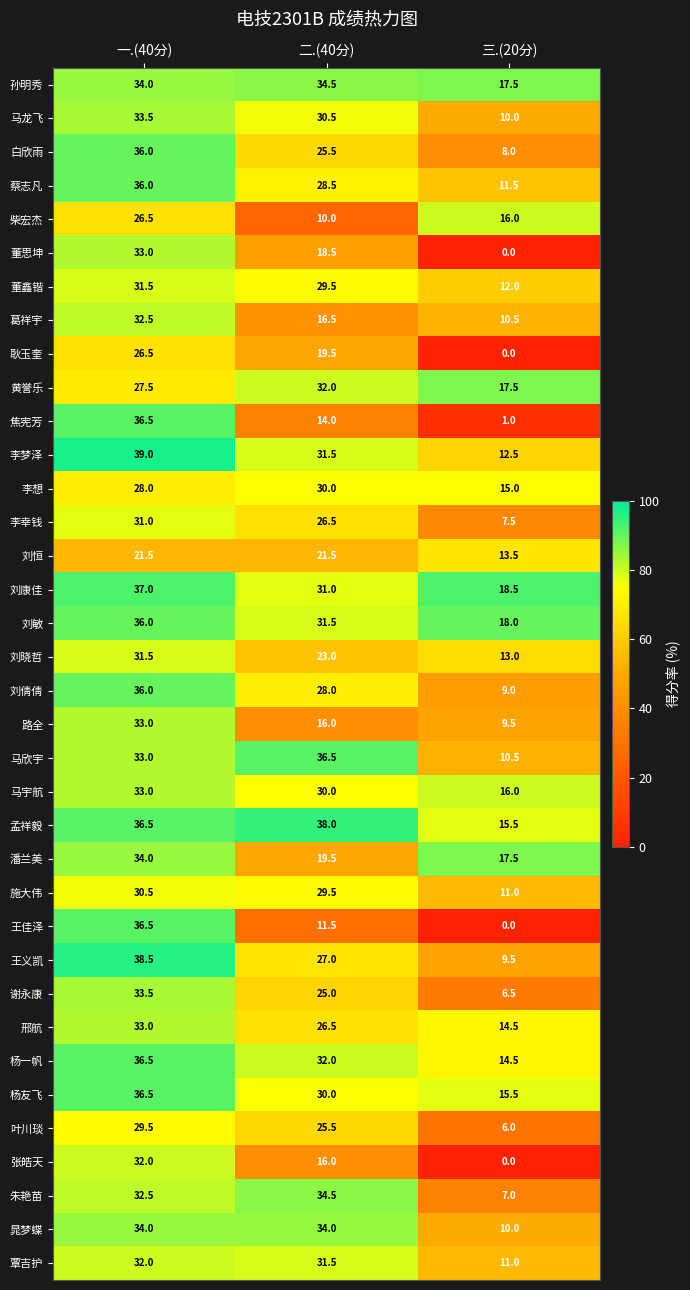

At which label does 覃吉护 first exceed 31?

一.(40分)